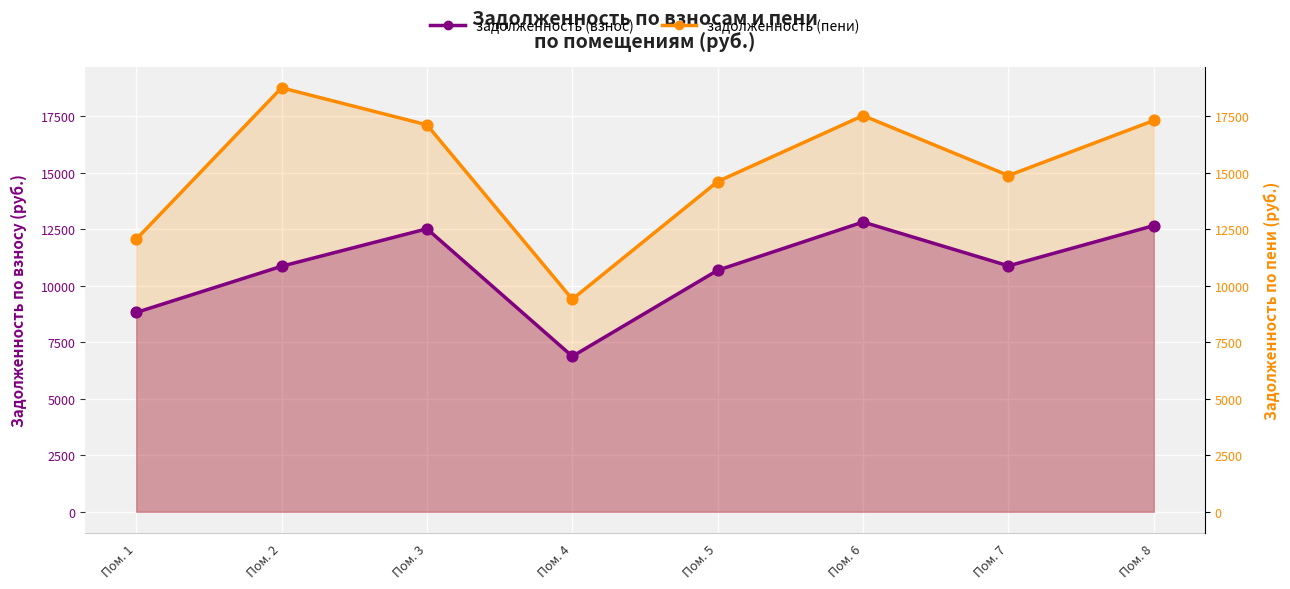

Which series has the largest total across all categories?

задолженность (пени)